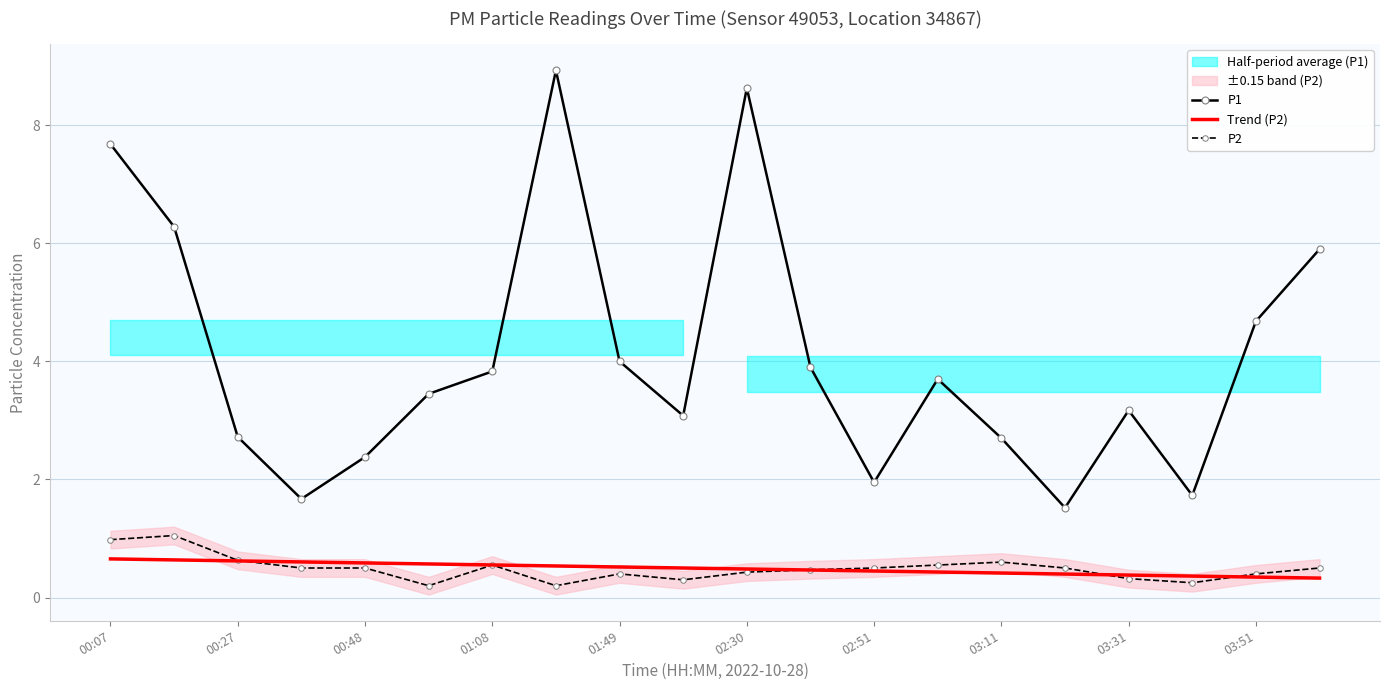

True or false: P2 and P1 cross at least once.

False